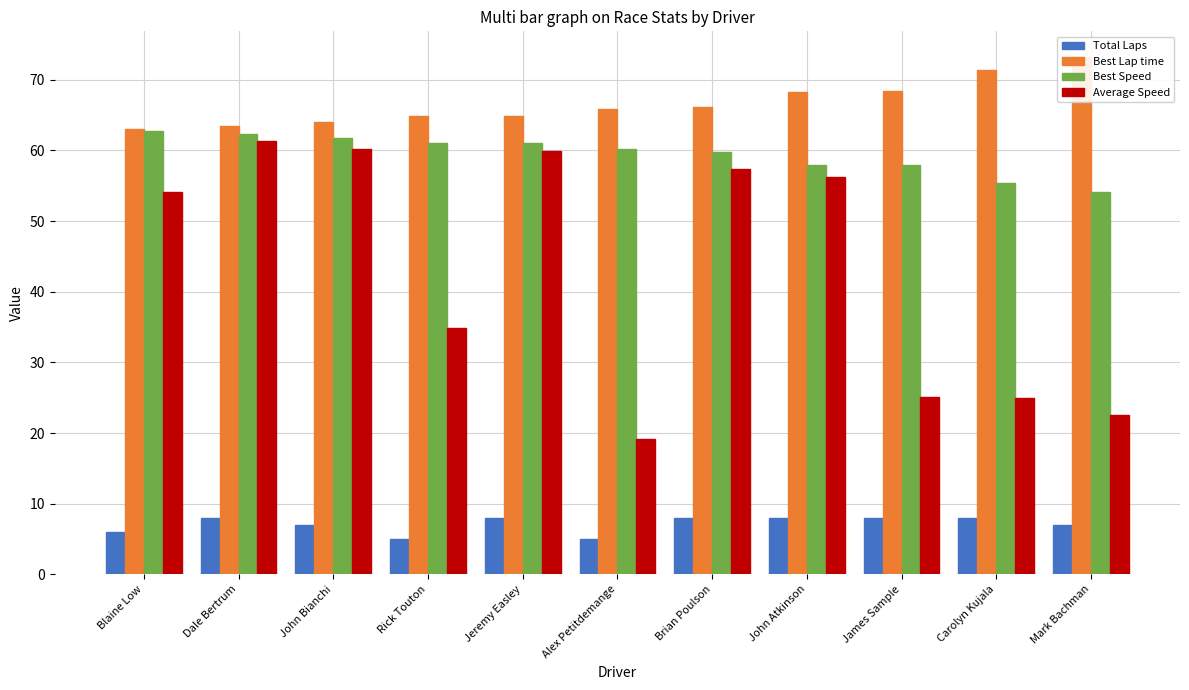

What are all the series names shown in the legend?

Total Laps, Best Lap time, Best Speed, Average Speed